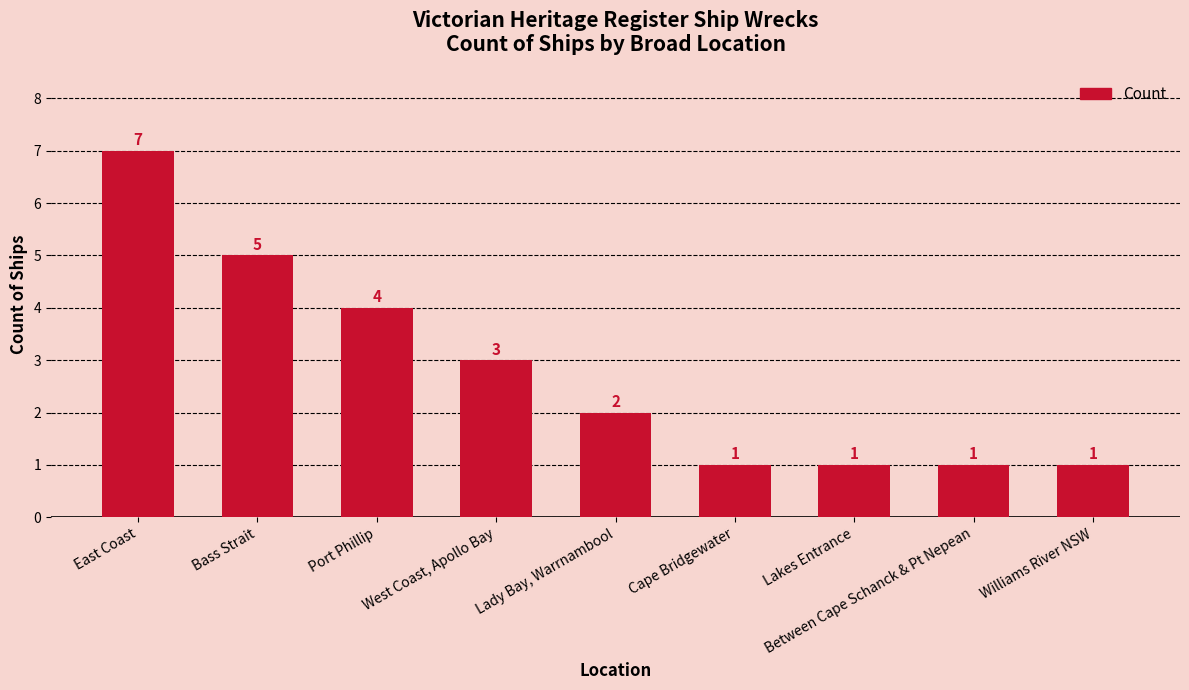

Reading left to right, extract all data points from this chart.

East Coast=7	Bass Strait=5	Port Phillip=4	West Coast, Apollo Bay=3	Lady Bay, Warrnambool=2	Cape Bridgewater=1	Lakes Entrance=1	Between Cape Schanck & Pt Nepean=1	Williams River NSW=1